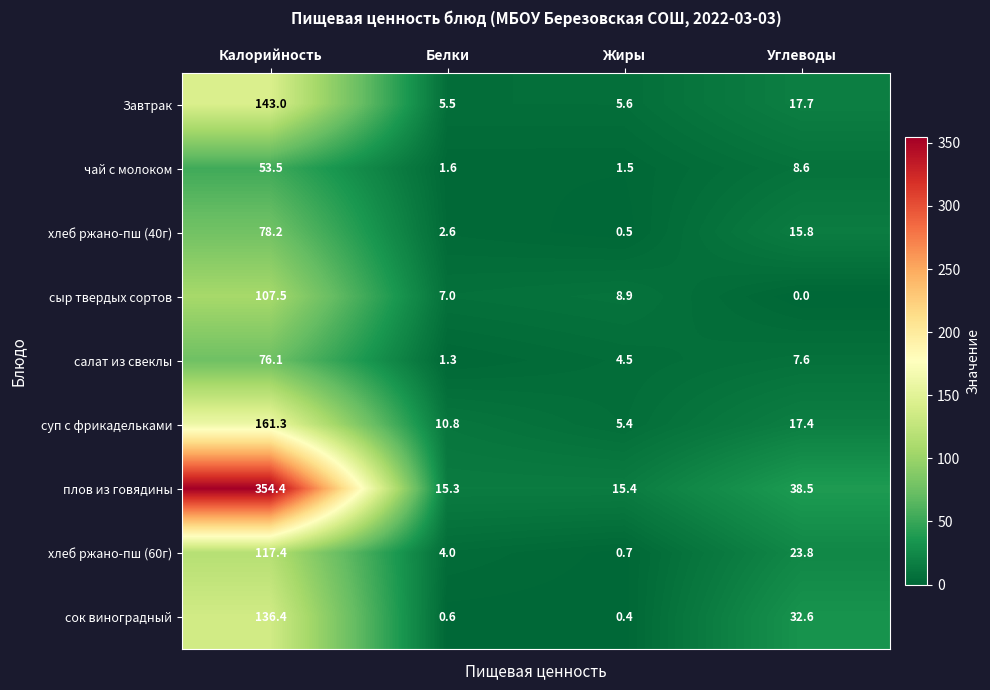

Which series has the widest spread of values?

плов из говядины